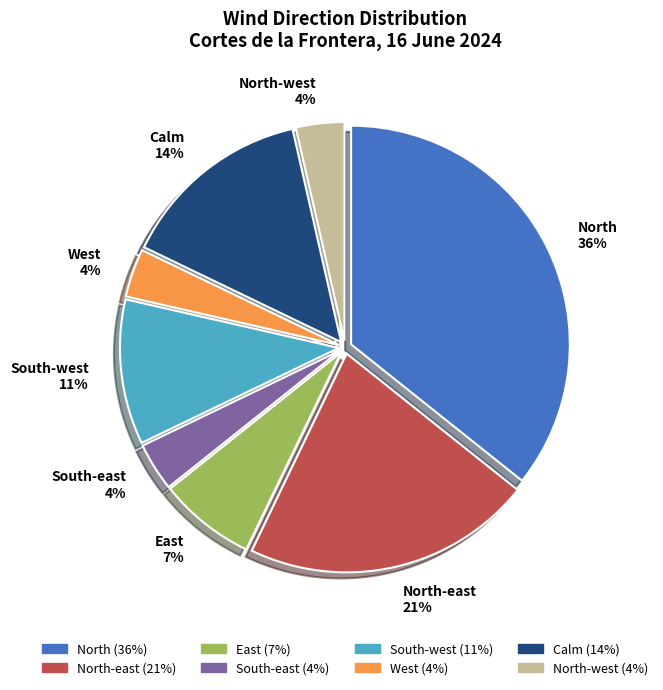

Is it true that South-west 11% is 1% of the pie?

False